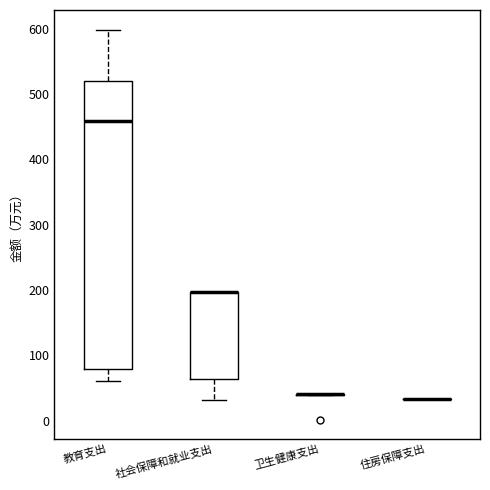

Reading left to right, transcribe this box plot: for each box, give where its median line is, the range the box spans, and where its two whiskers end, as read against the y-axis. The values are not printed on the chart, so give them approximately, as read against the axis.

教育支出: median 460, box 80 to 520, whiskers 60 to 600
社会保障和就业支出: median 200 (drawn on the box's upper edge), box 60 to 200, whiskers 30 to 200
卫生健康支出: box collapsed to a line at 40, whiskers 40 to 40
住房保障支出: box collapsed to a line at 30, whiskers 30 to 30